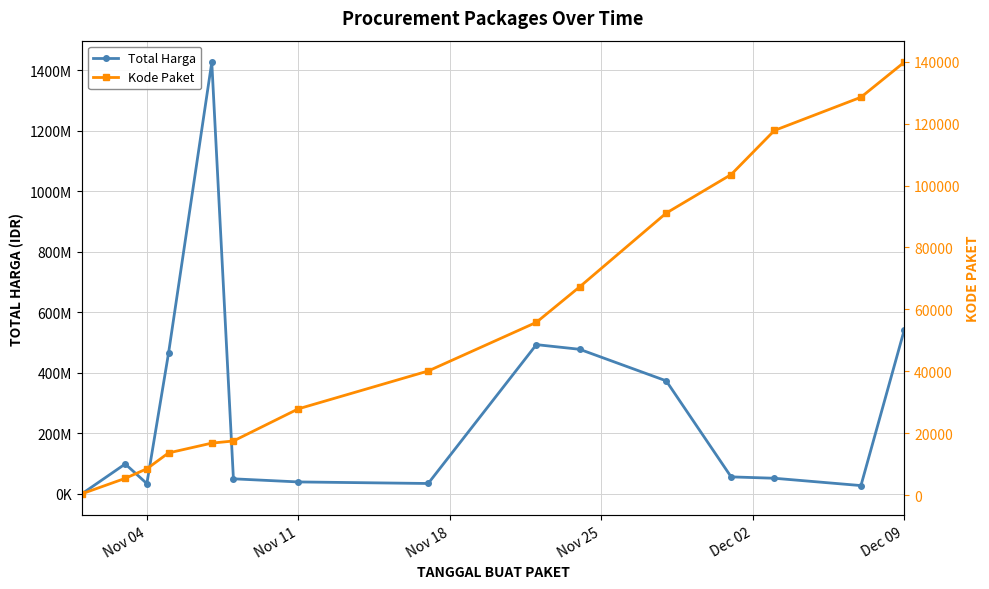

How many lines are shown in the chart?

2